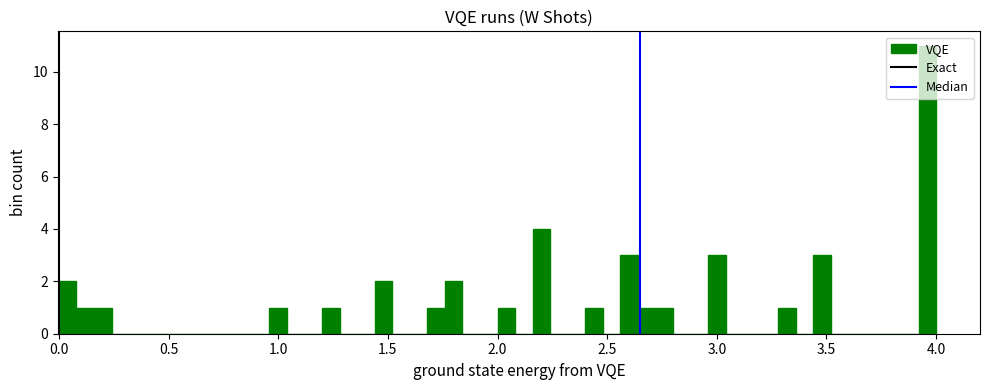

Around what value on the x-axis is the tallest bar? Give the approximate position of its centre, as read against the axis.

3.95